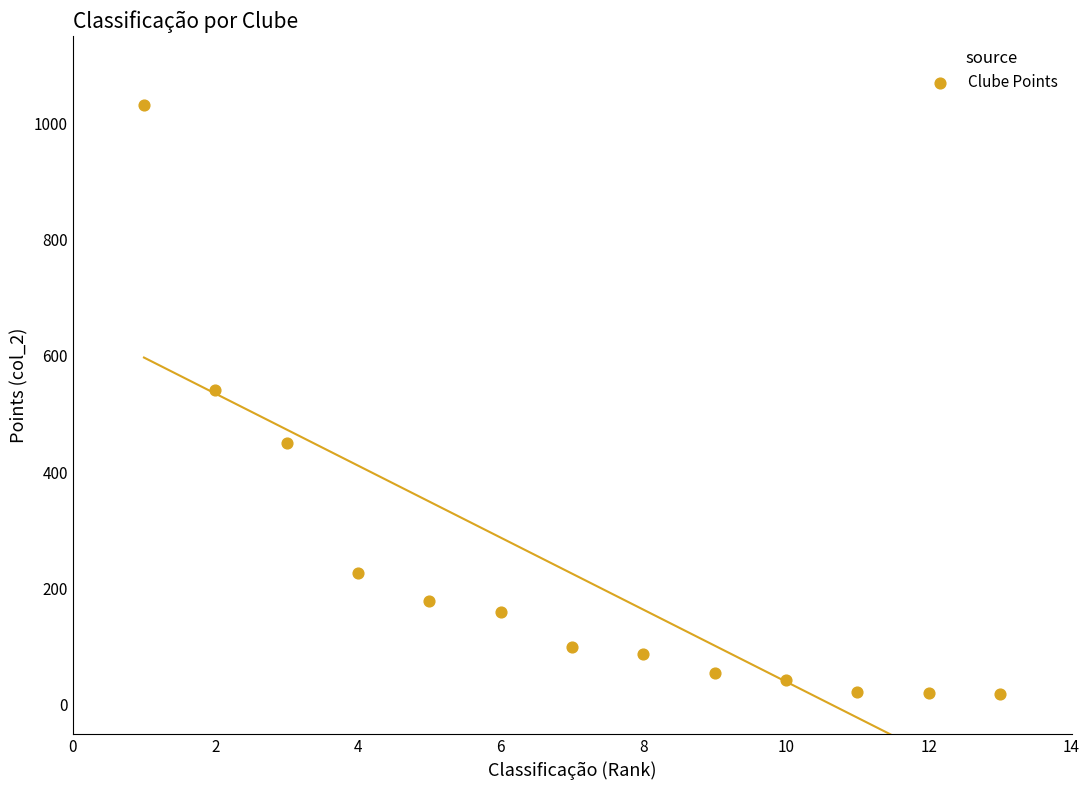

What Y value in the scatter plot is closest to 524?

542